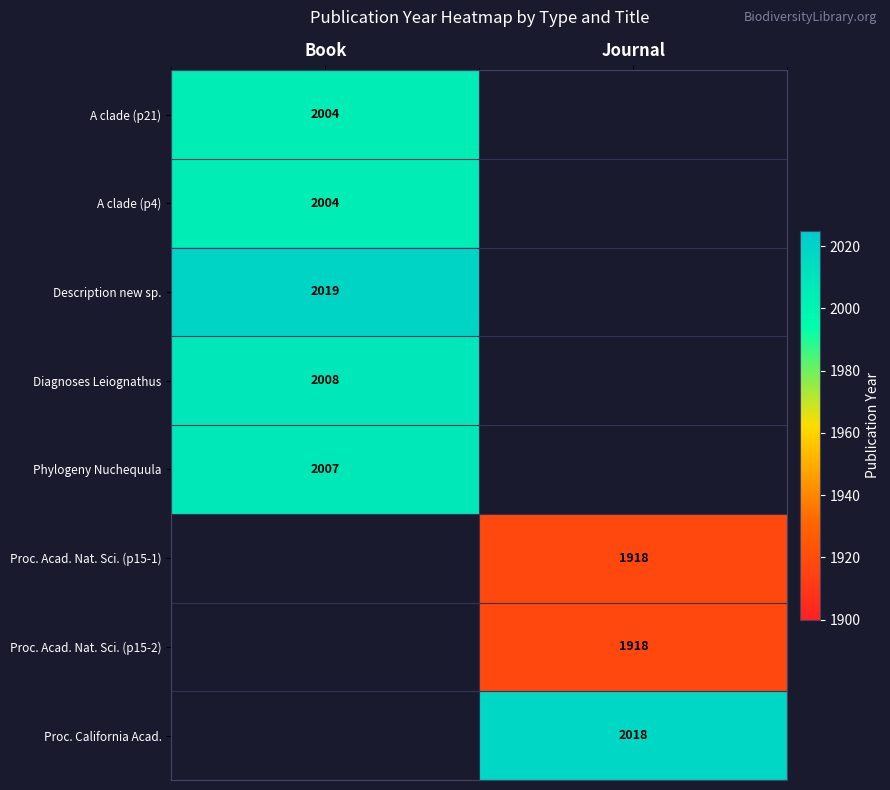

The A clade (p4) series shows 2653 at Book. True or false?

False